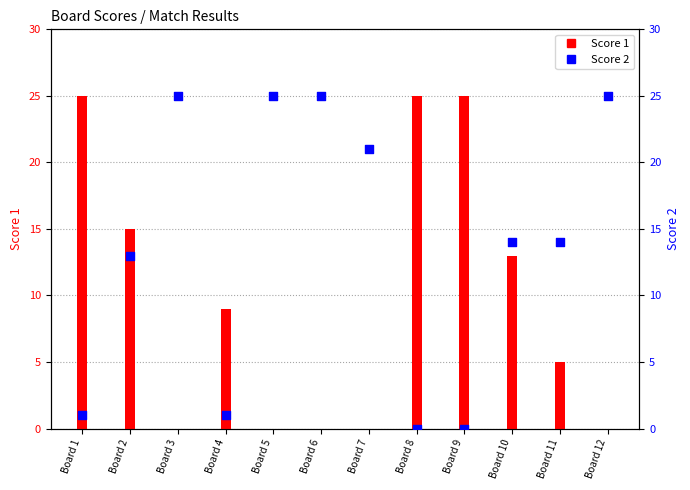

Which series has the largest total across all categories?

Score 2